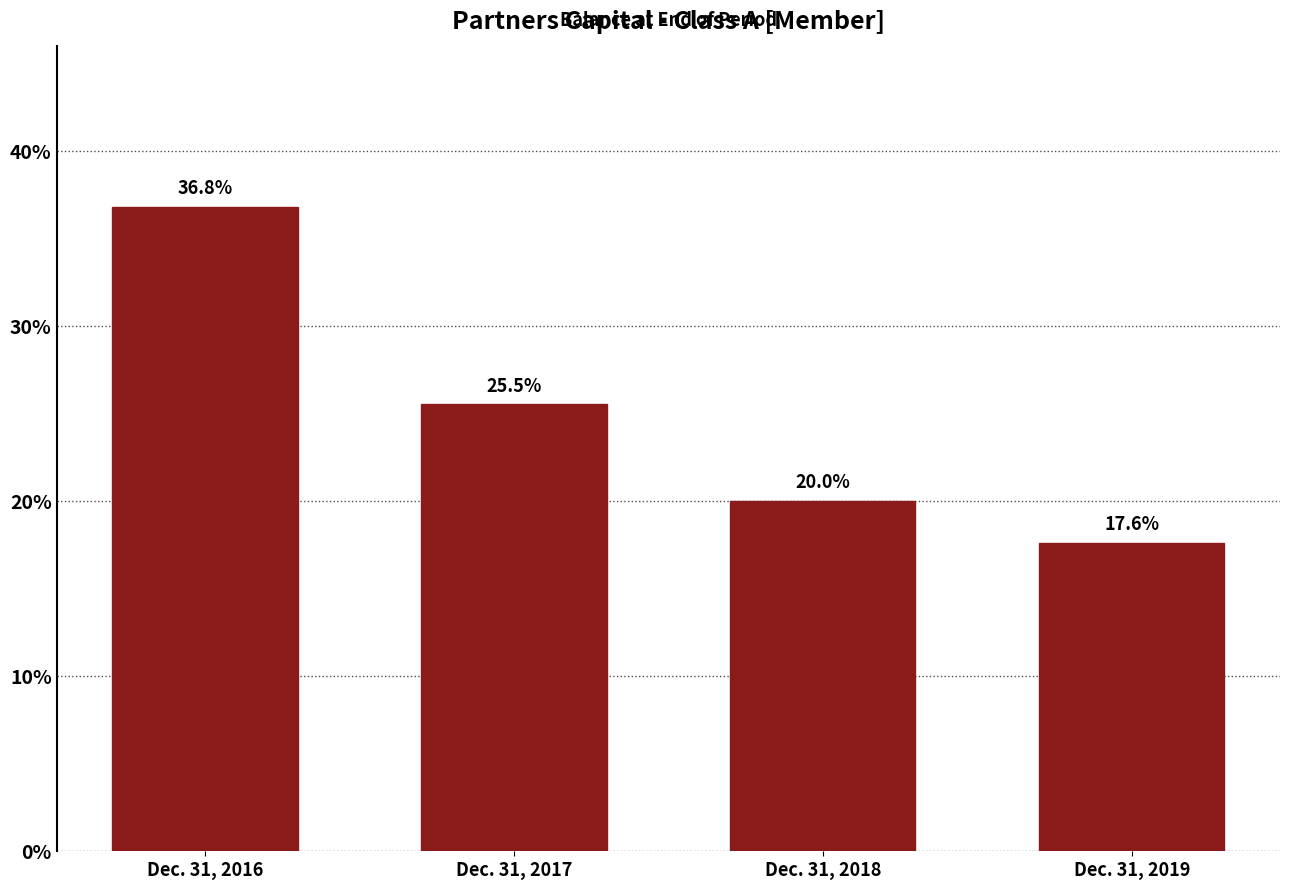

Does the chart contain any negative values?

No